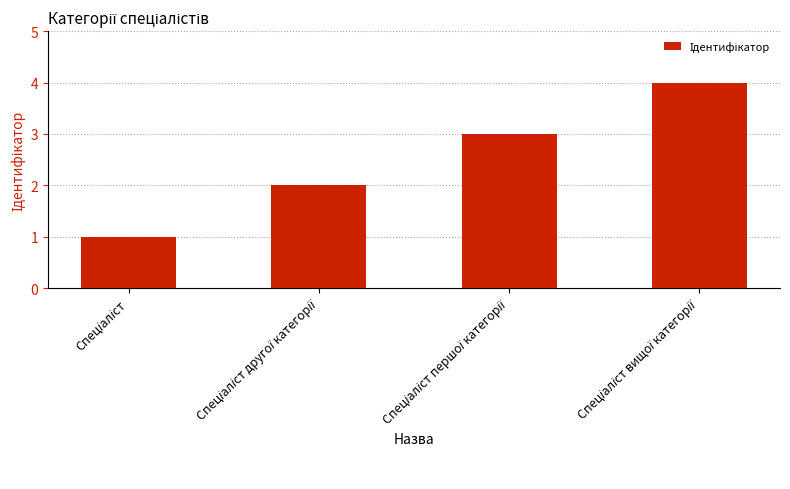

Reading right to left, list all the values displayed in this chart.

4	3	2	1